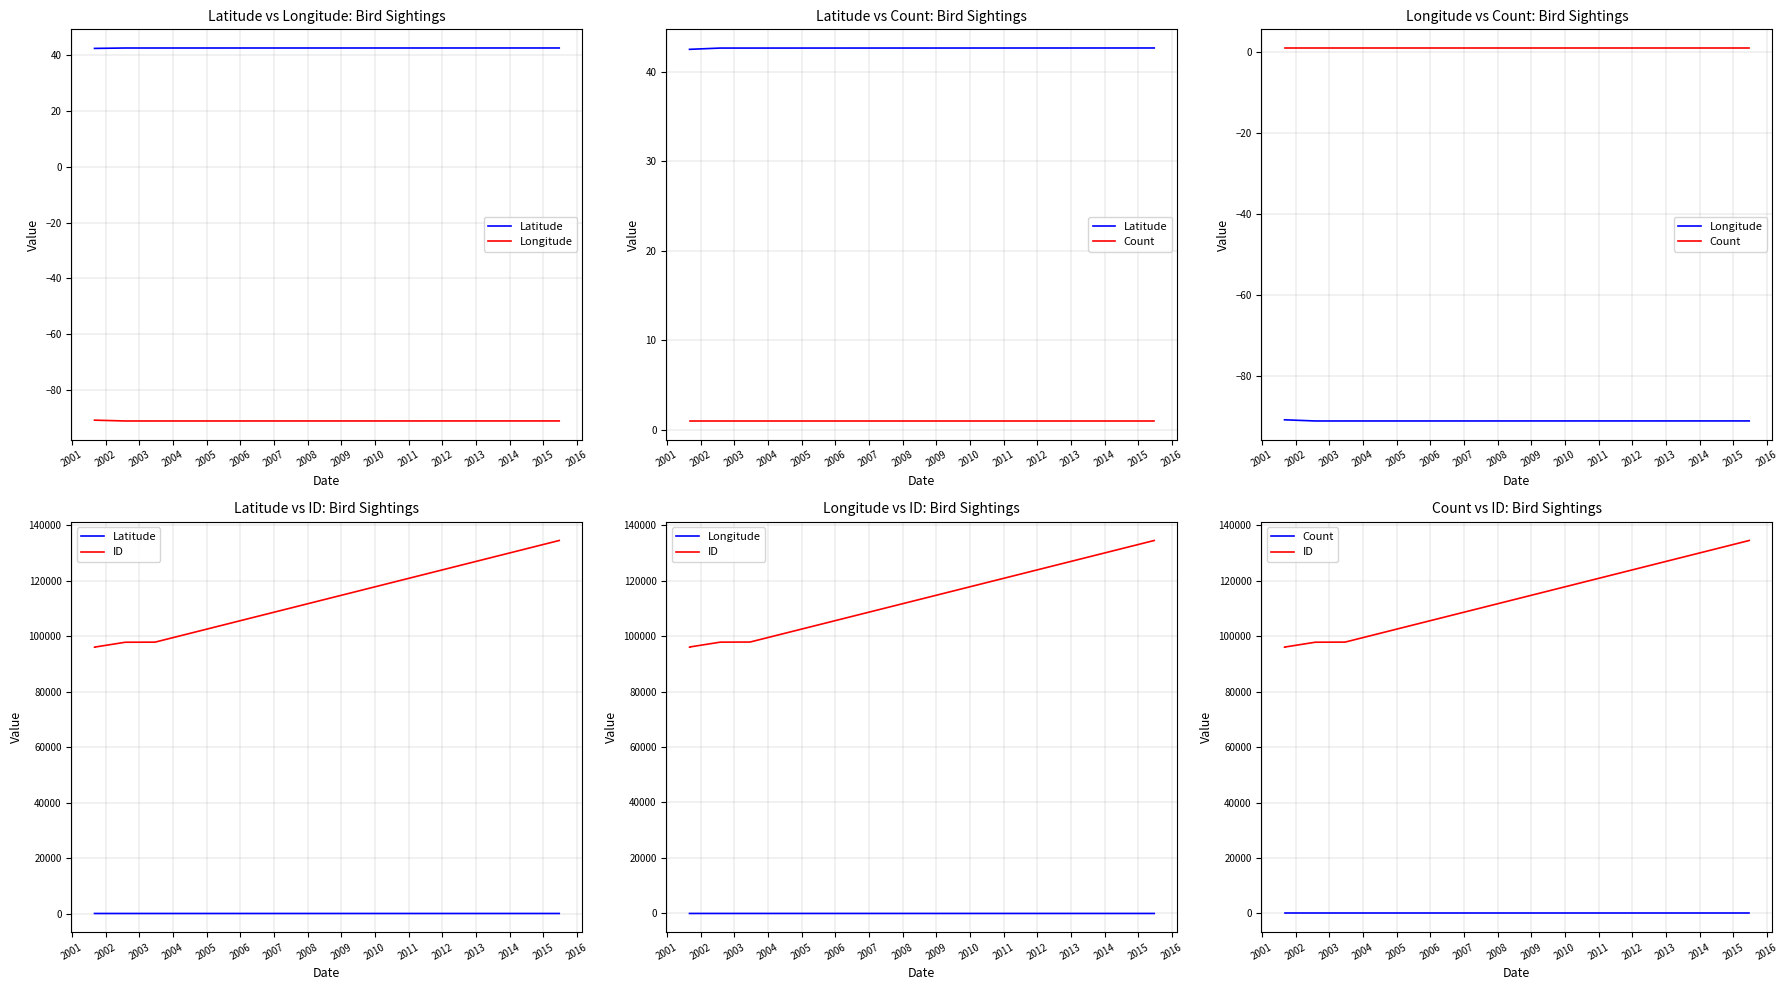

Which series has the widest spread of values?

ID